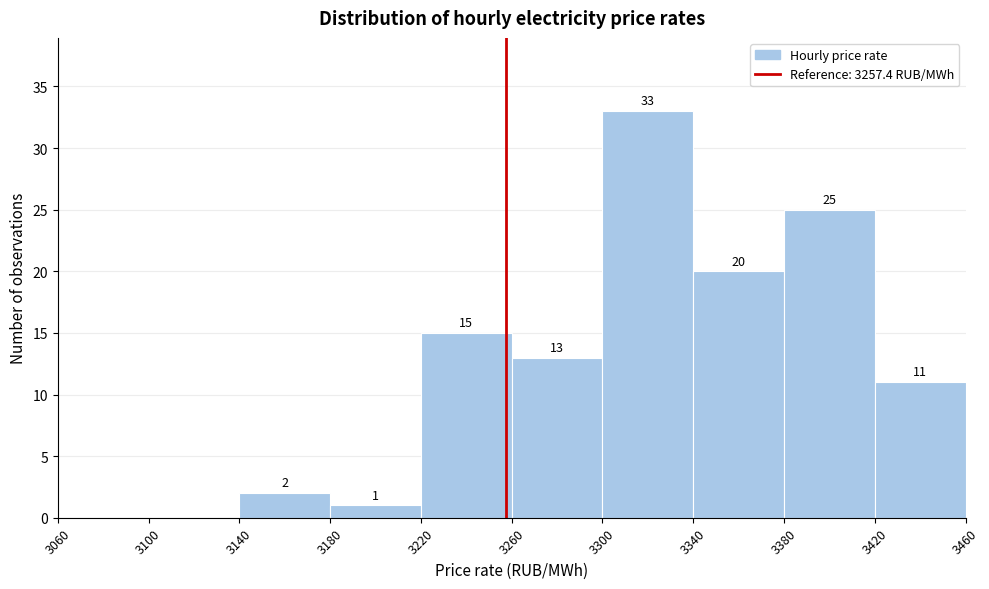

Over which range of the x-axis is the bar tallest?

3300 to 3340